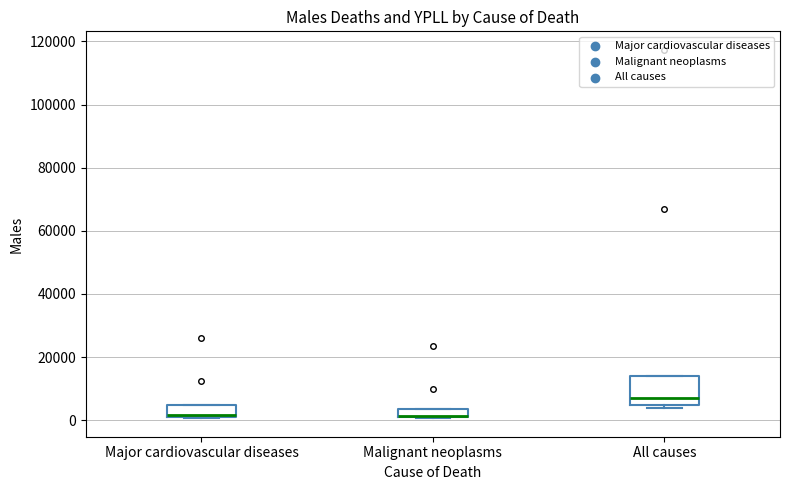

Where is the lower edge of the box for Major cardiovascular diseases on the y-axis? The values are not printed on the chart, so give them approximately, as read against the axis.

2000